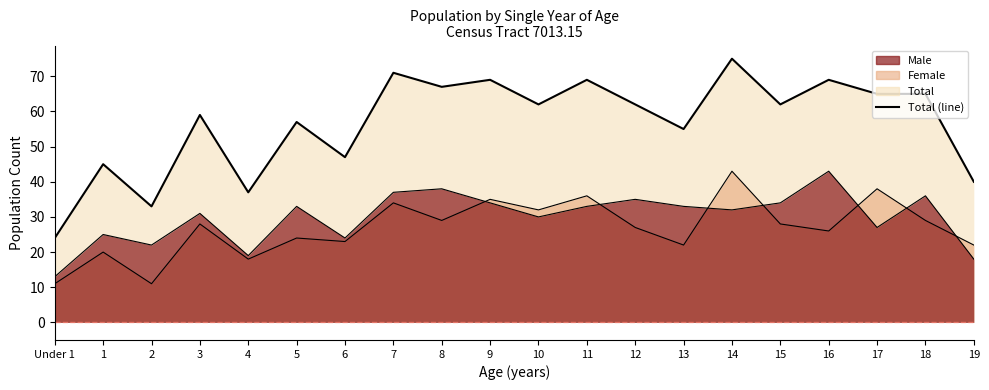

The chart shows a value of 37 at 4. True or false?

True